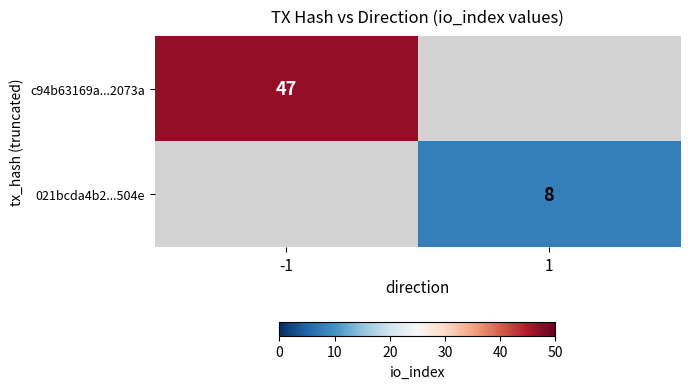

True or false: c94b63169a...2073a has a value of 79 at -1.

False